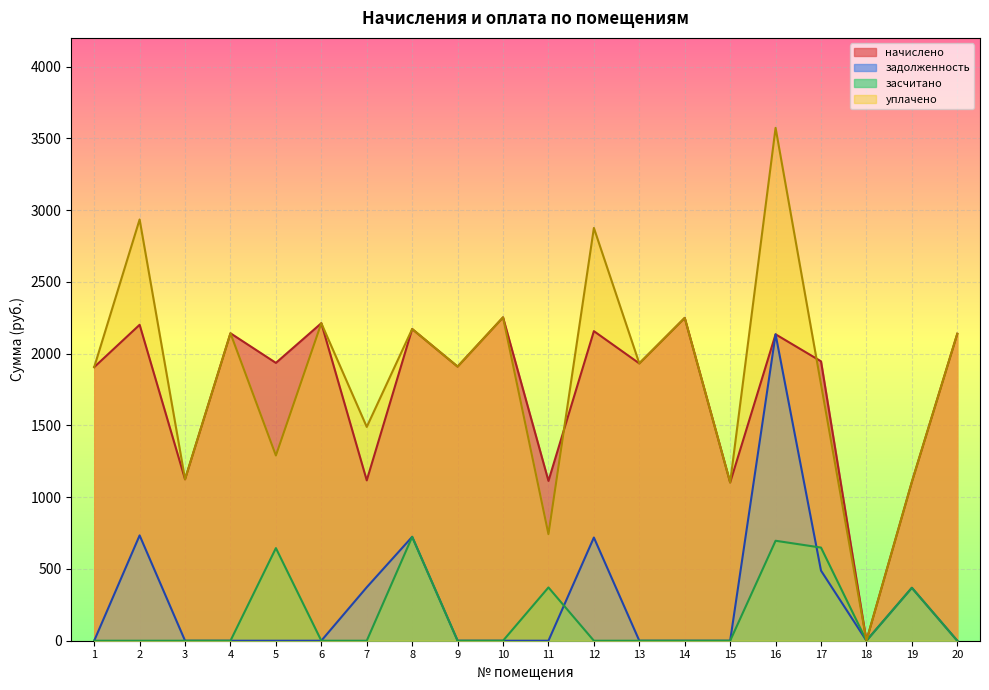

What are all the series names shown in the legend?

начислено, задолженность, засчитано, уплачено